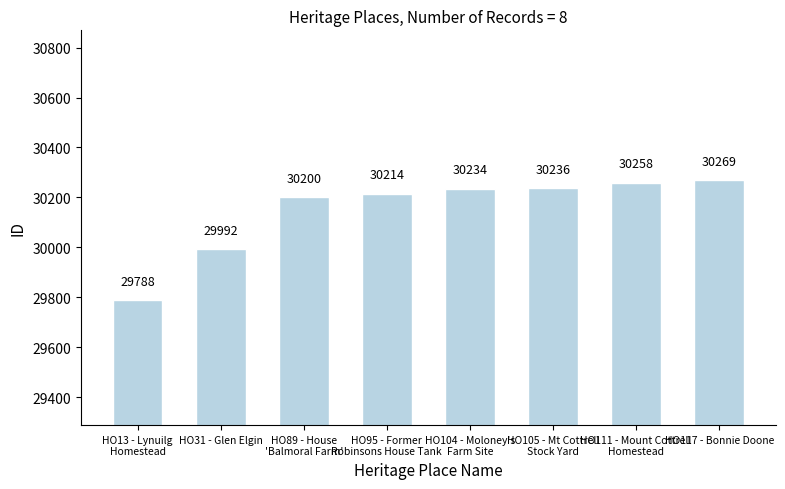

What is the difference between the values at HO104 - Moloney's
Farm Site and HO105 - Mt Cottrell
Stock Yard?

2